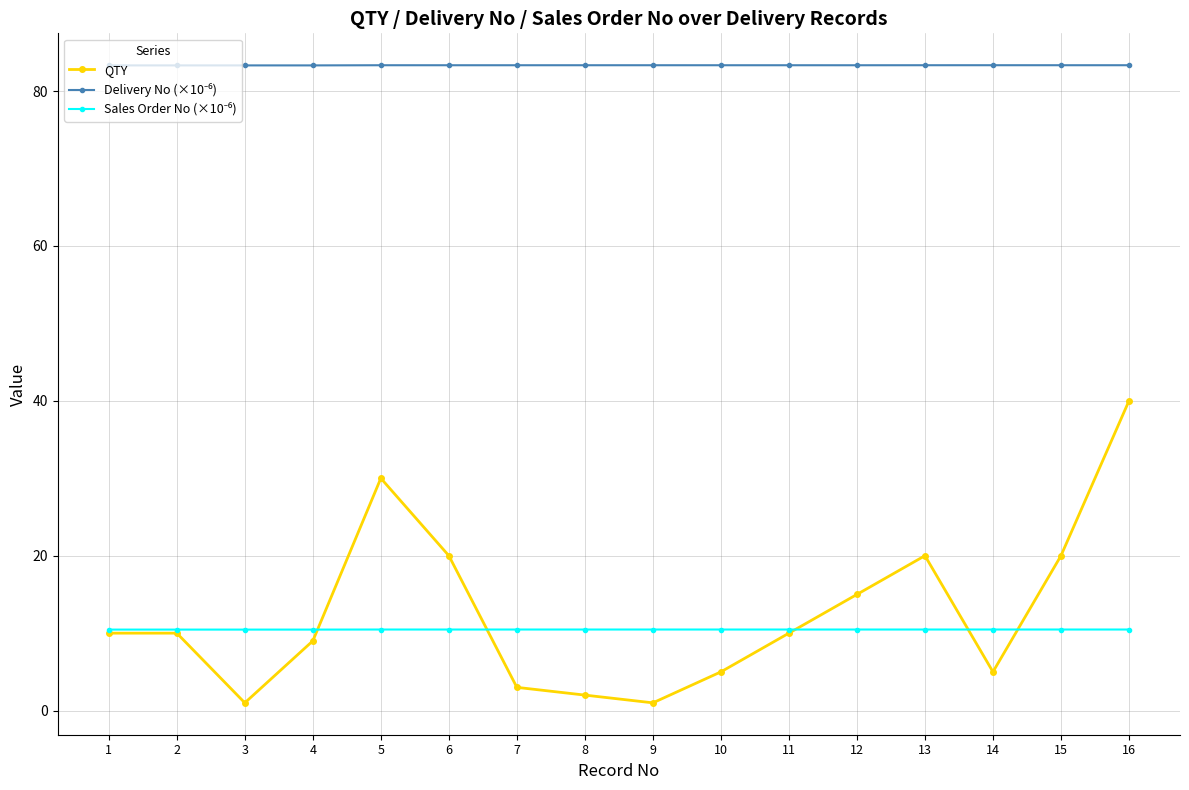

What is the difference between the highest and lowest values at 5?

72.9